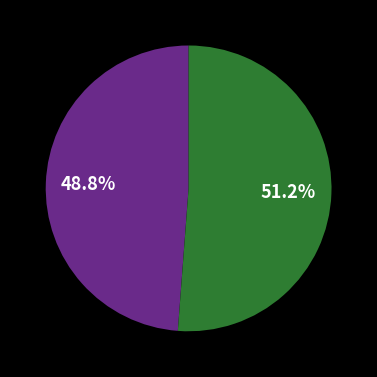

Is there a majority slice in this chart?

Yes